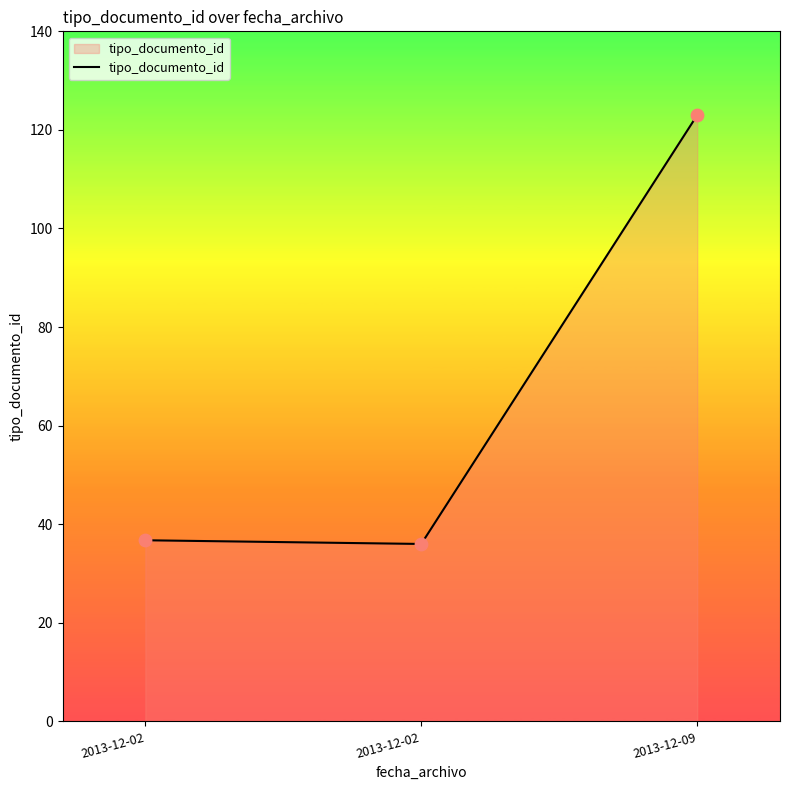

How many categories are shown in the chart?

3